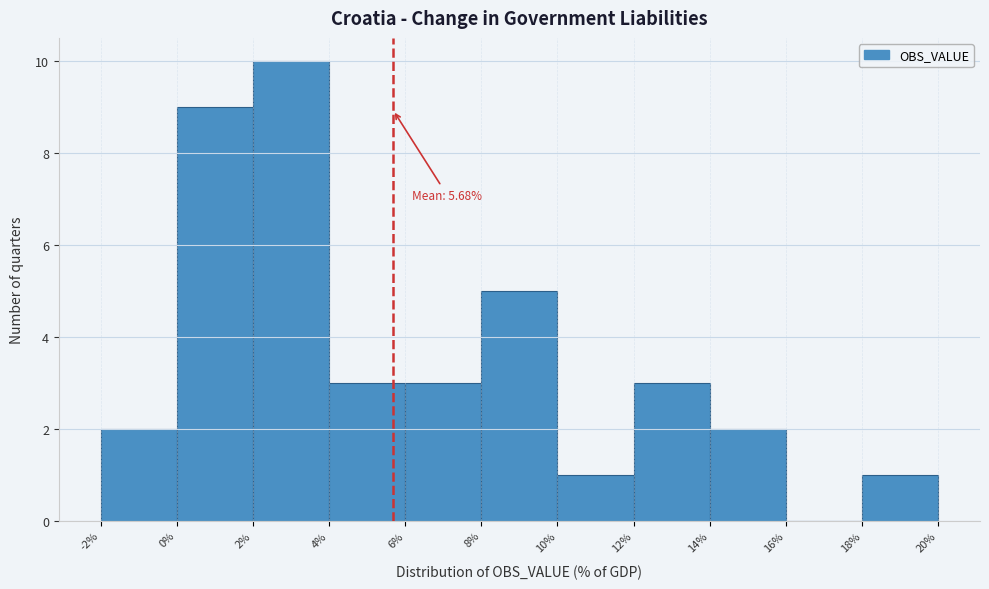

Which range on the x-axis has the tallest bar?

2% to 4%